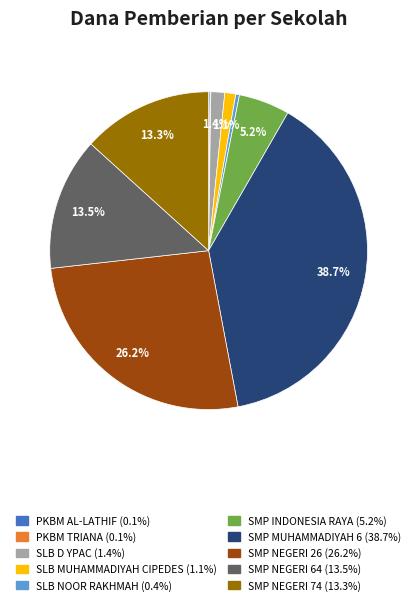

Does any single category account for the majority?

No